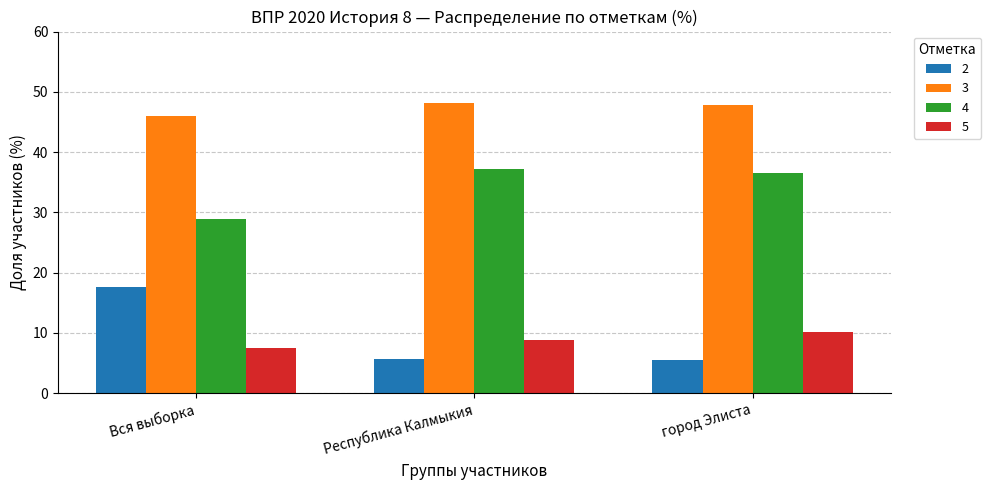

What is the difference between the maximum and minimum values in the 4 series?

8.3